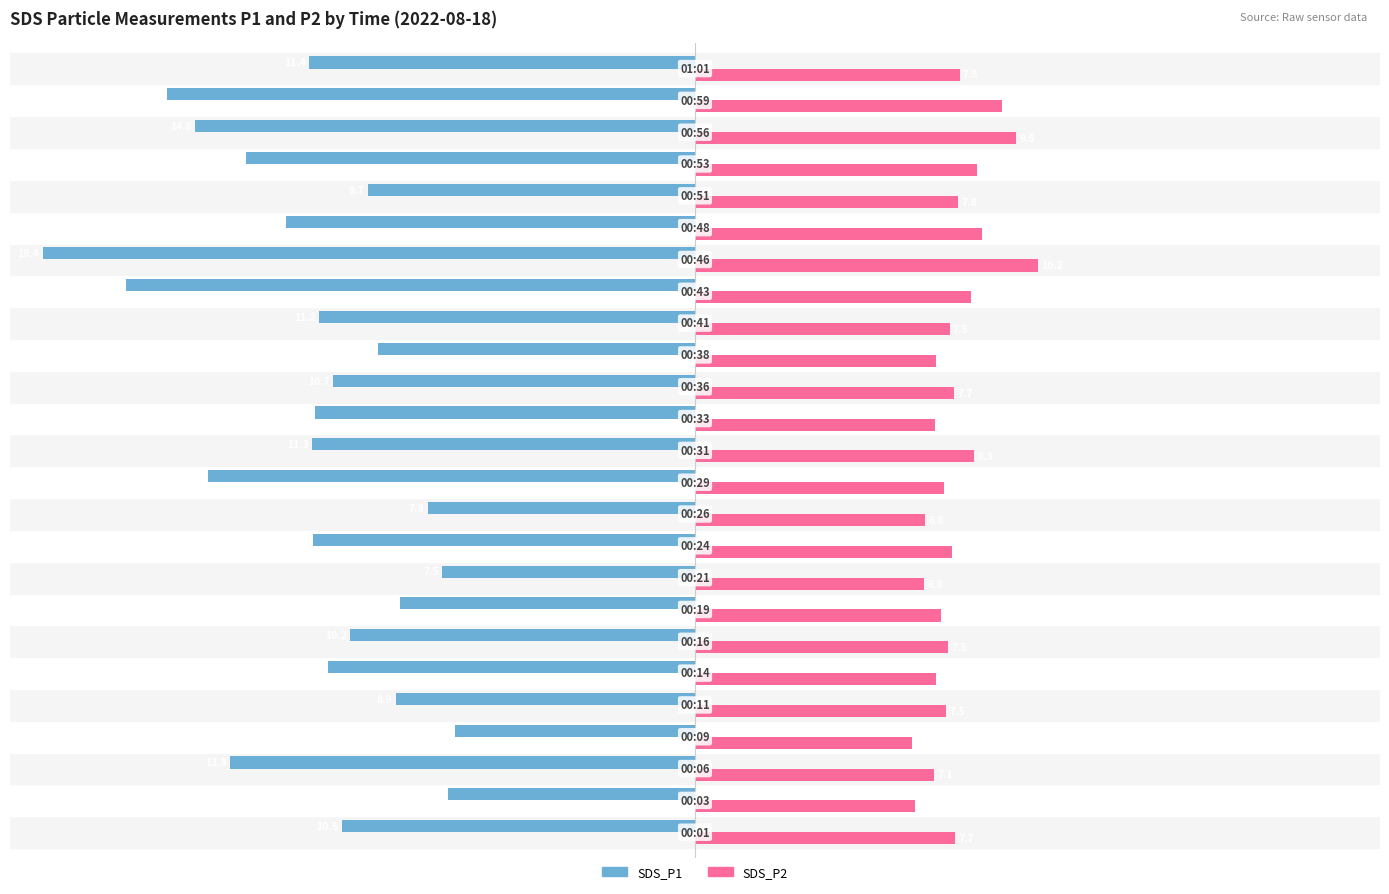

What are all the series names shown in the legend?

SDS_P1, SDS_P2